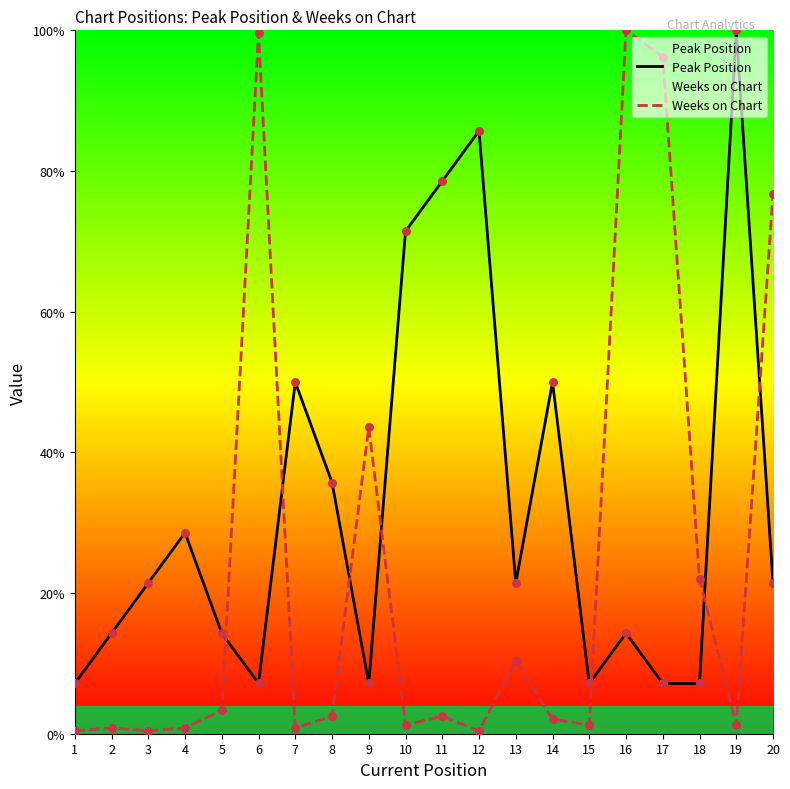

Which series has the widest spread of Y values?

Weeks on Chart